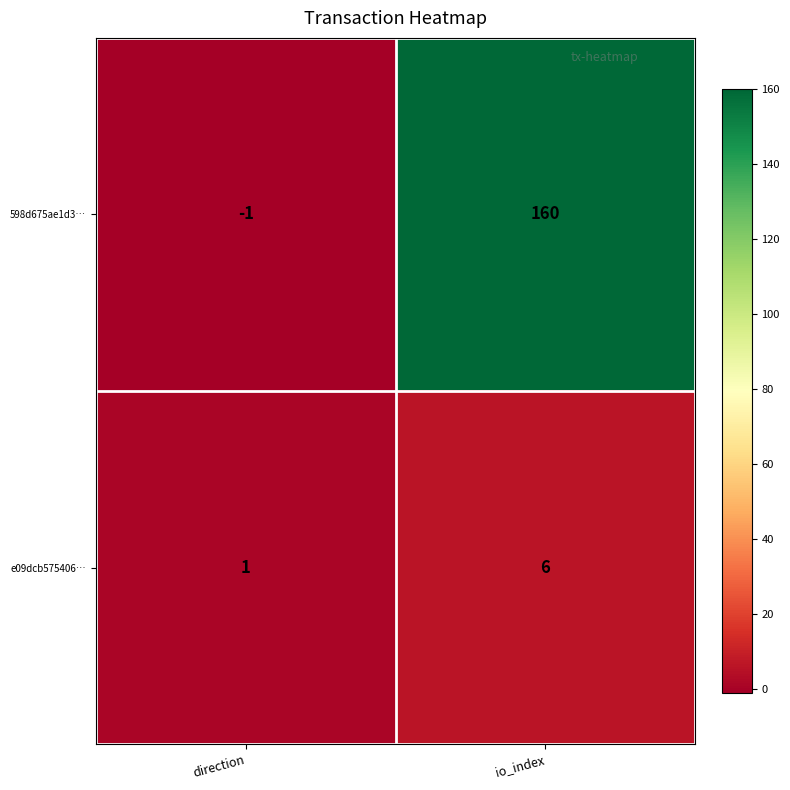

How many values in the e09dcb575406… series are below 6?

1